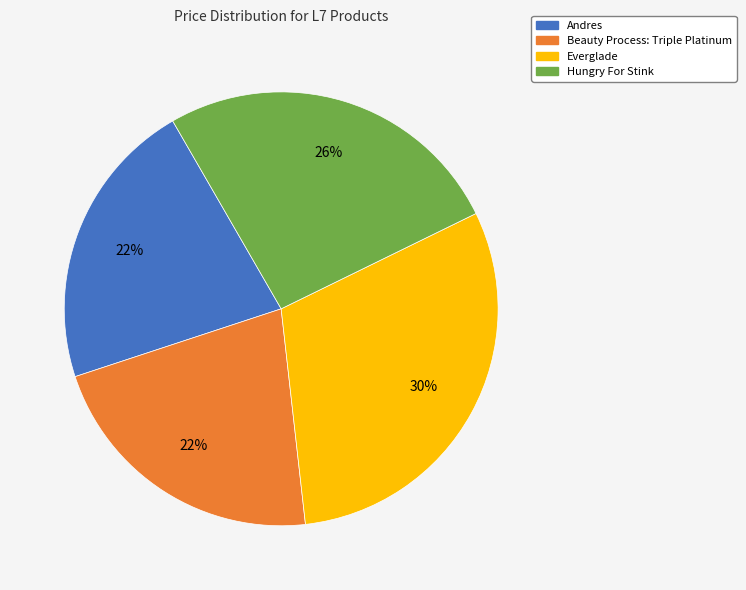

What is the ratio of the value at Beauty Process: Triple Platinum to the value at Everglade?

0.7